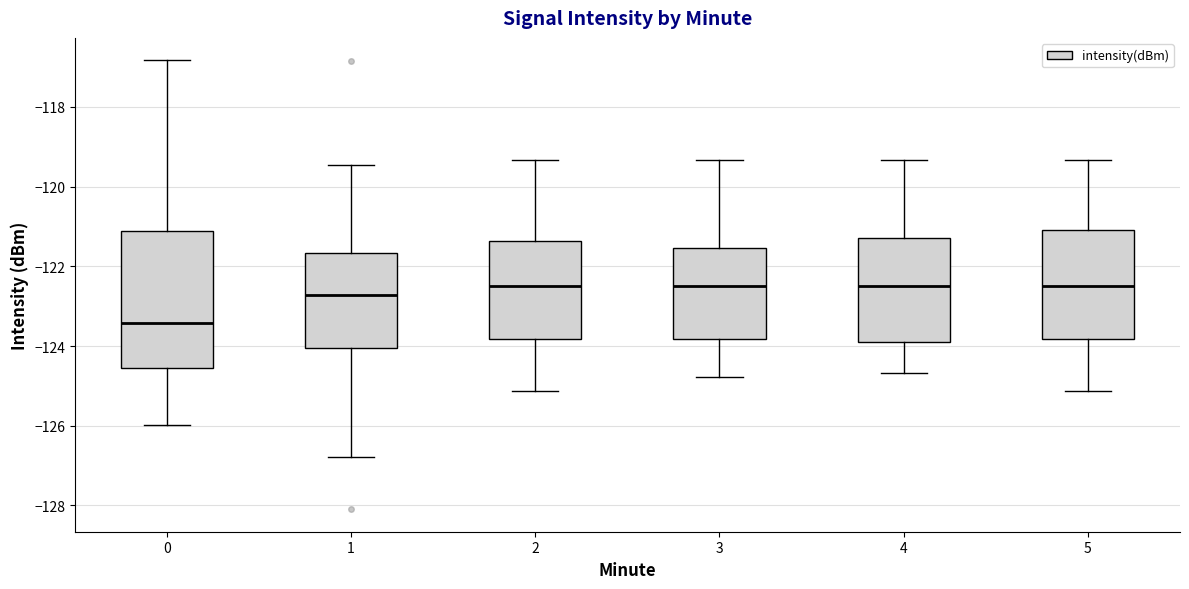

Which box is the tallest, from its lower edge to its upper edge?

0